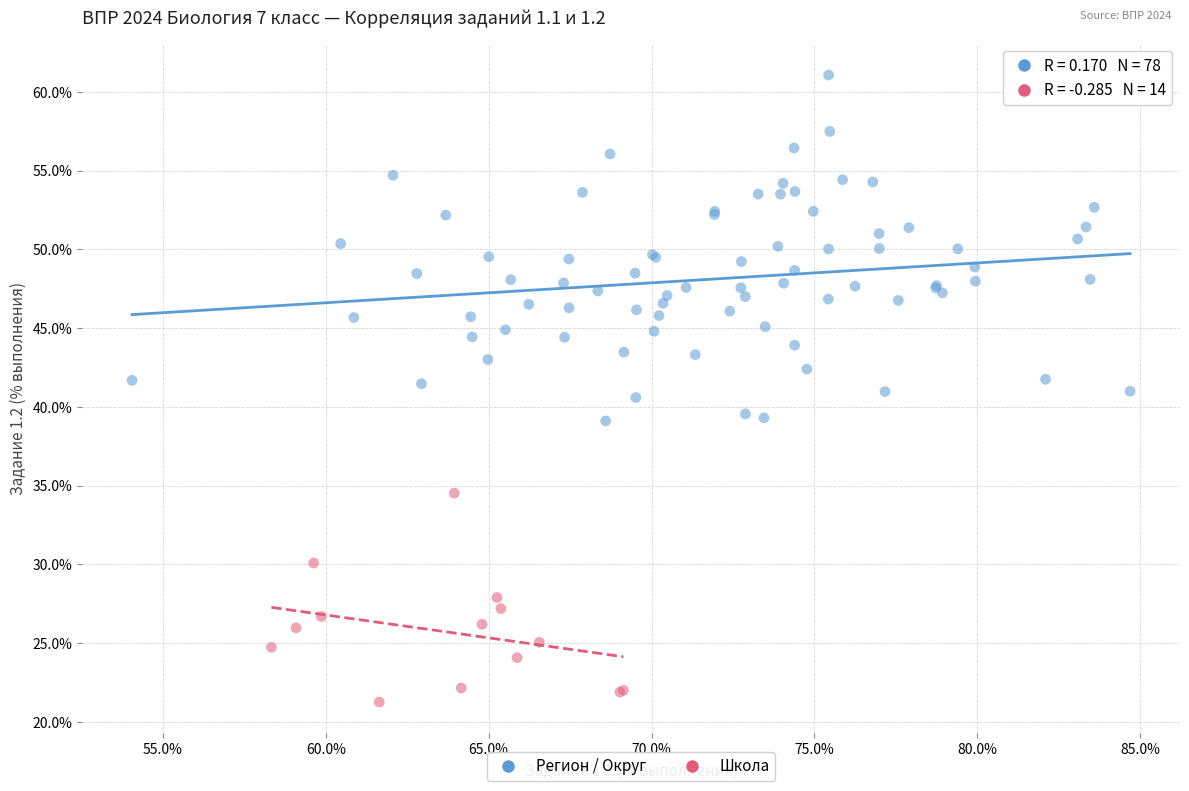

Which series has the widest spread of Y values?

Регион / Округ